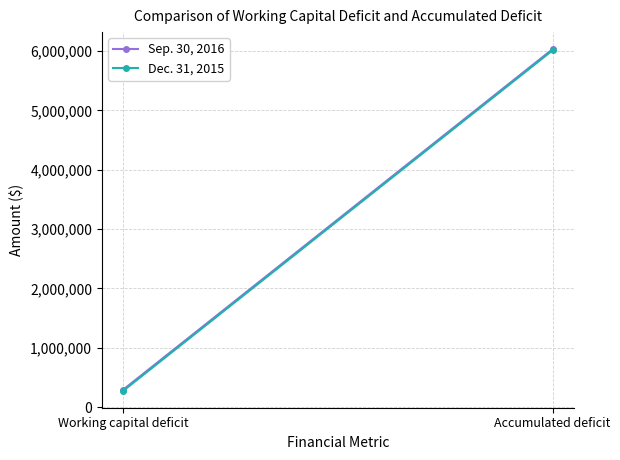

What is the minimum value shown in the chart?

277861